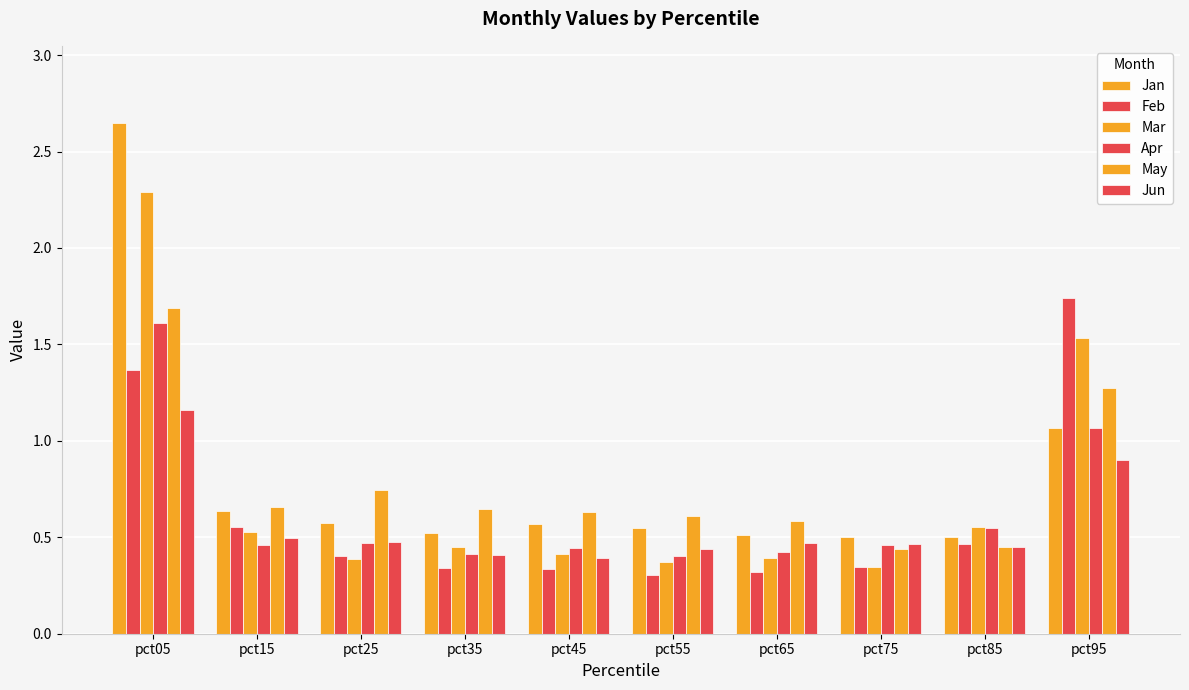

How many data points does each series have?

10